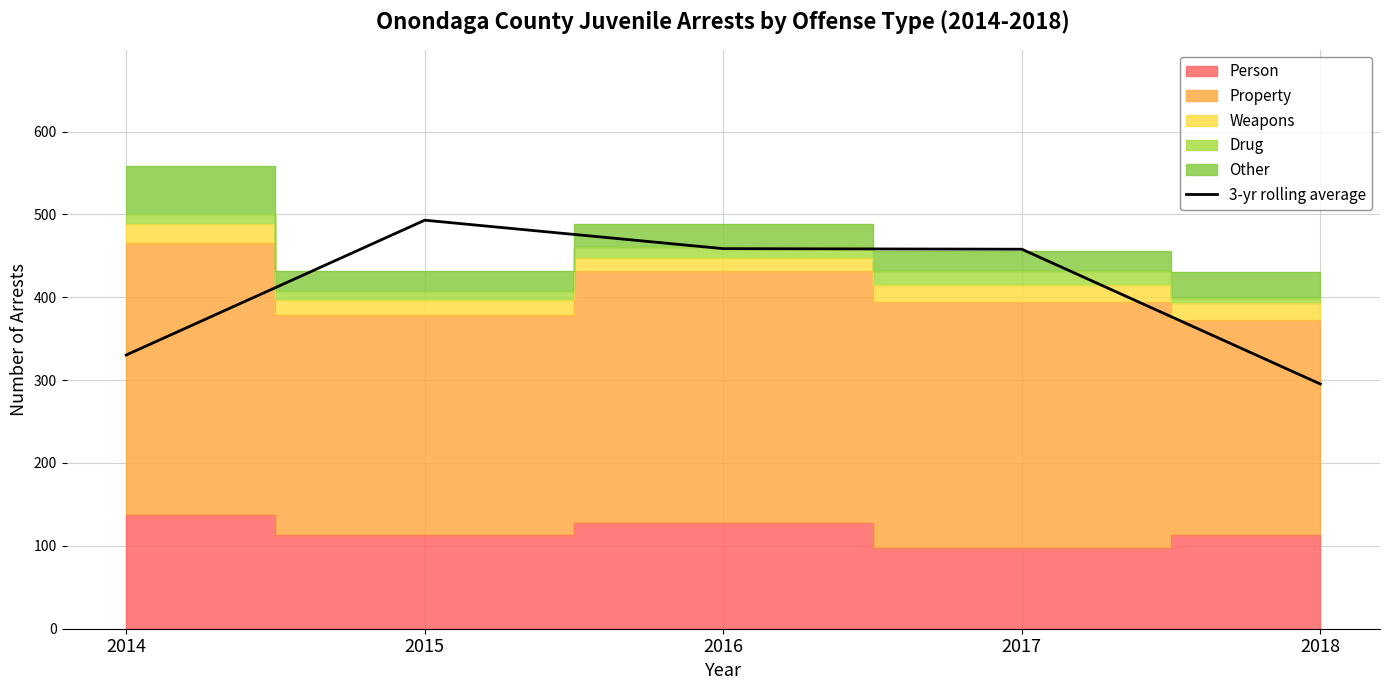

How many values are below 457?

2